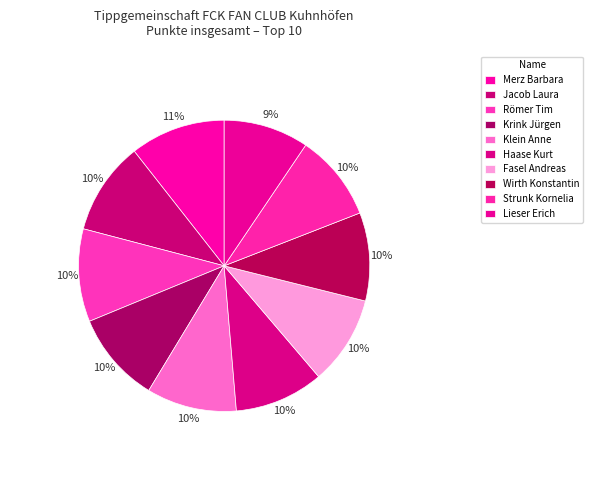

Does Lieser Erich represent more than half of the total?

No